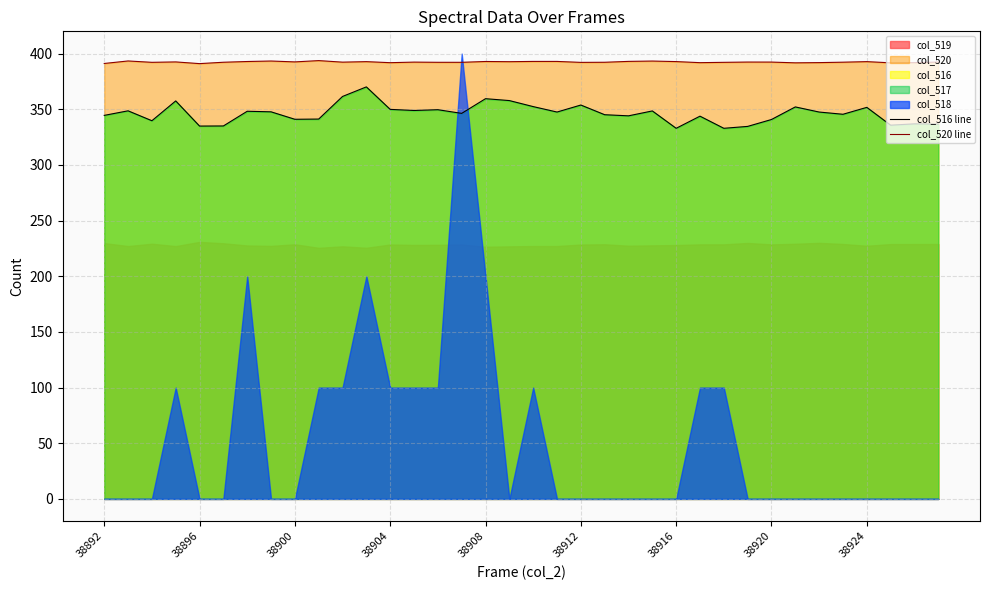

The col_516 line series shows 151.3 at 38920. True or false?

False